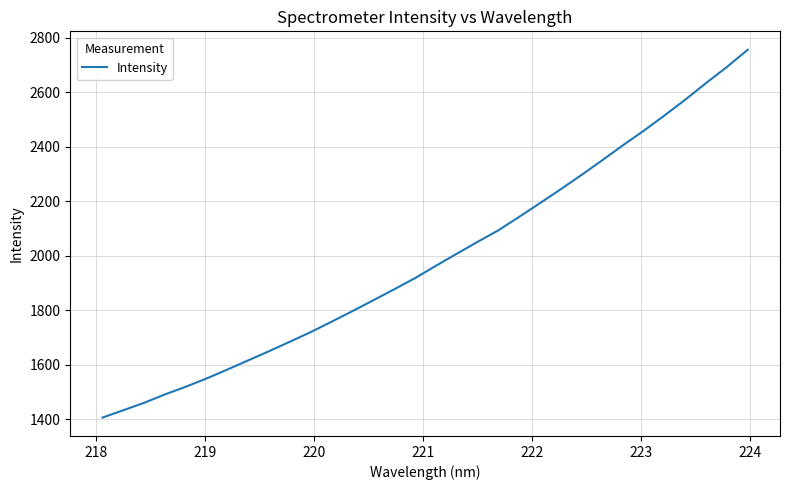

How many categories are shown in the chart?

32